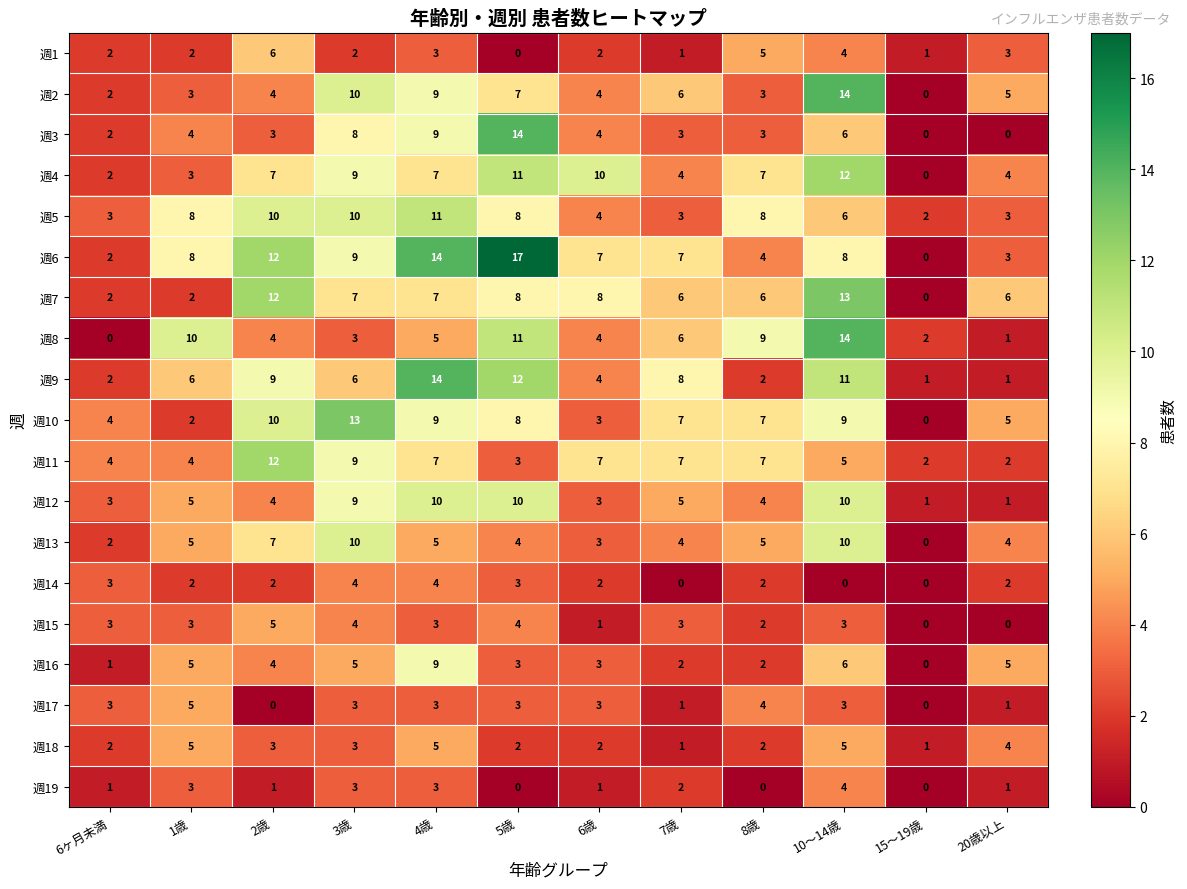

What is the sum of the 週3 values at 7歳 and 3歳?

11